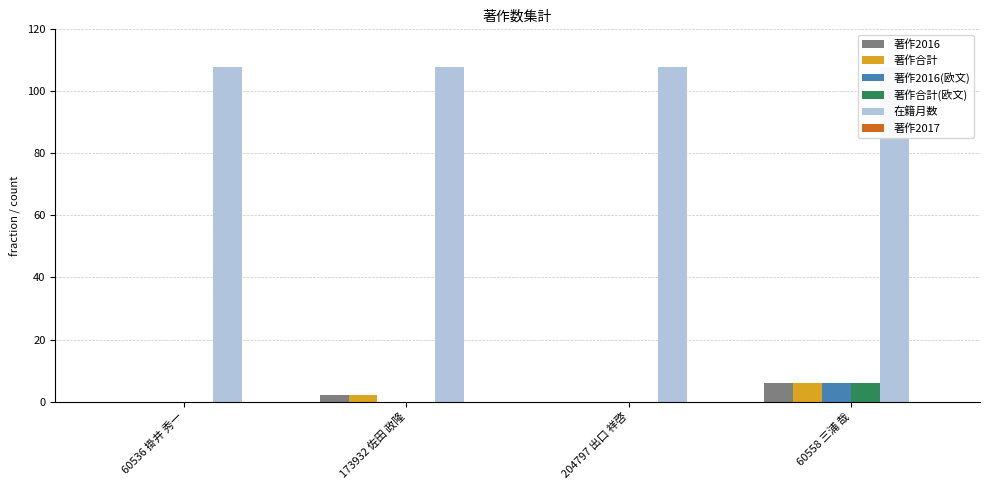

How many series are shown in this chart?

6